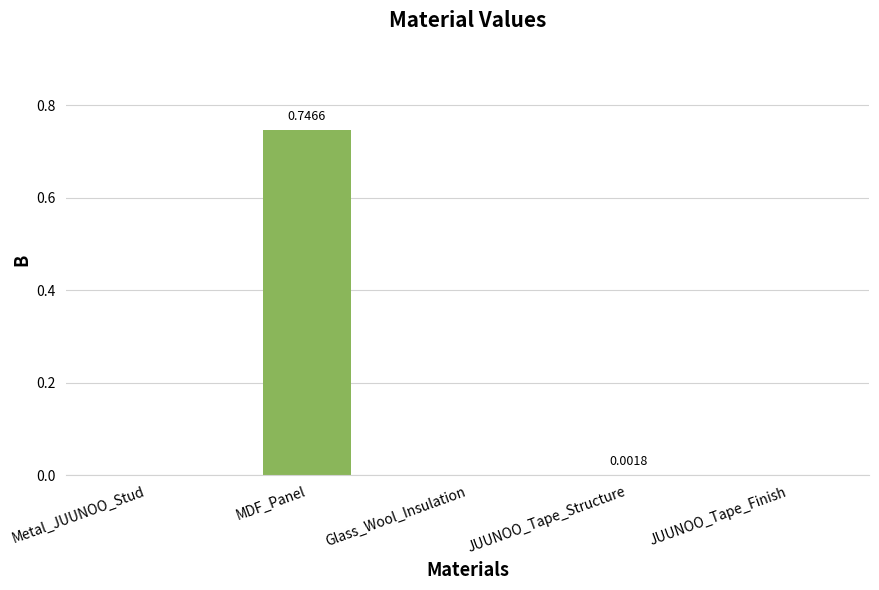

At which category does the chart reach its peak across all series?

MDF_Panel